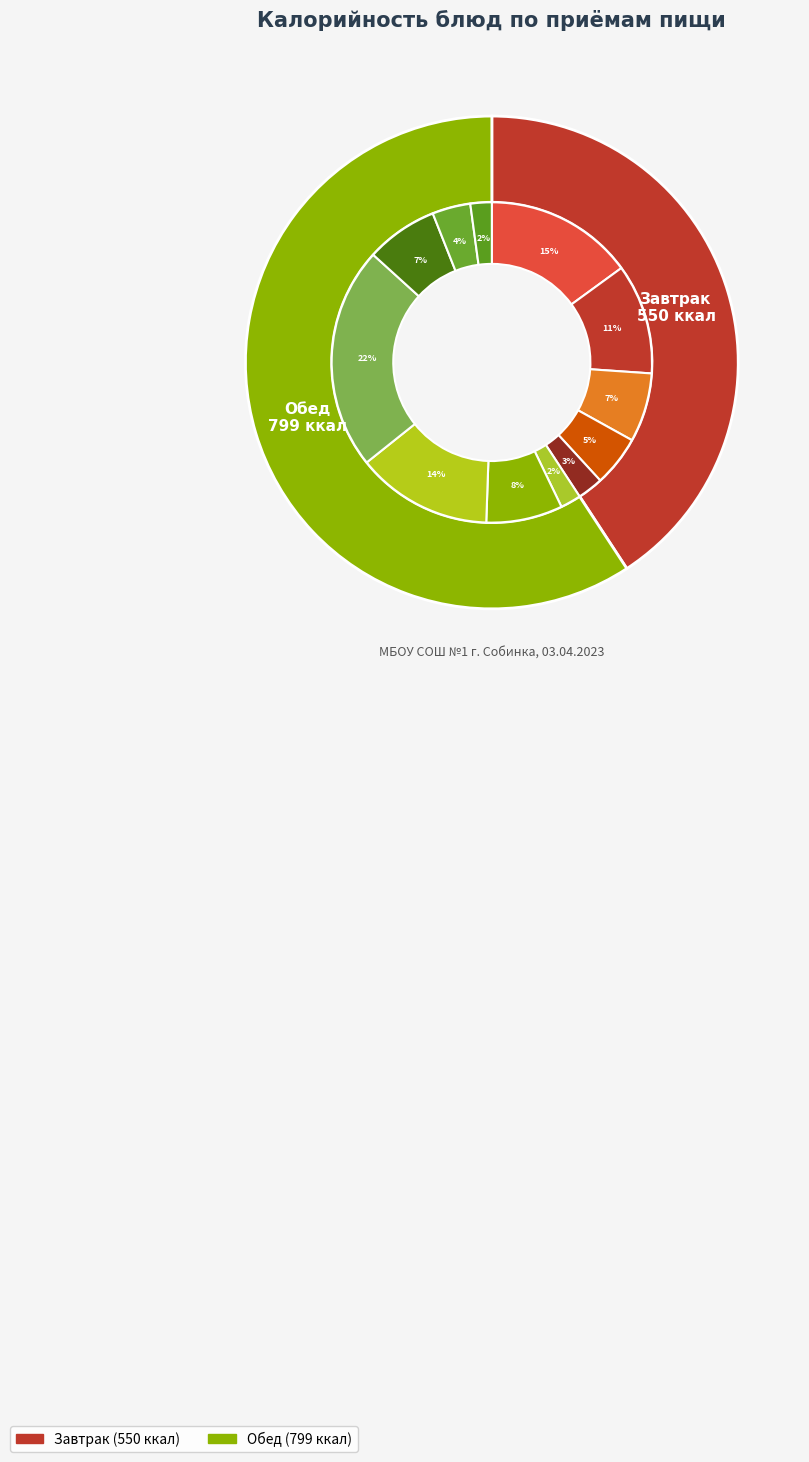

Combined, what portion of the pie is Завтрак and Обед?

100.0%